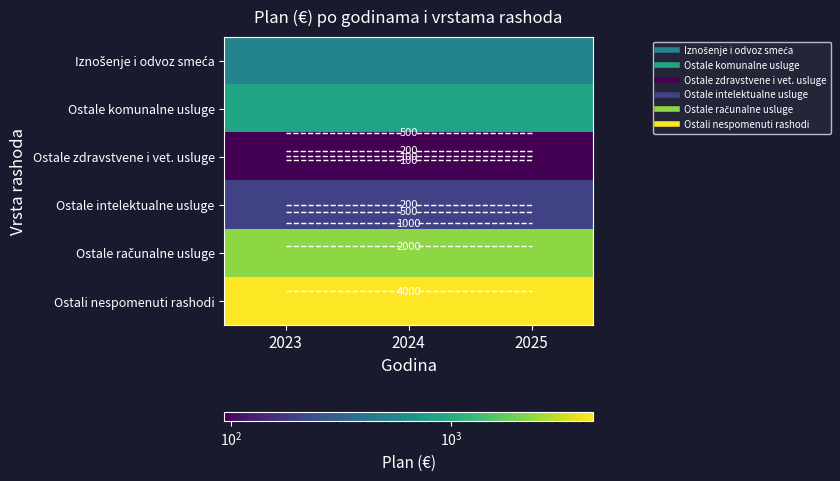

At which label does Iznošenje i odvoz smeća reach its peak?

2023